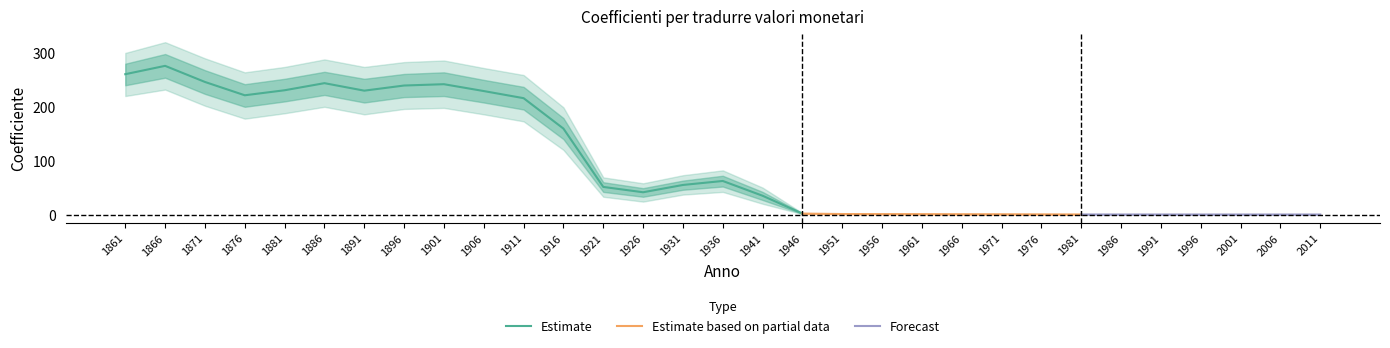

Which has a higher value, 1971 or 1871?

1871